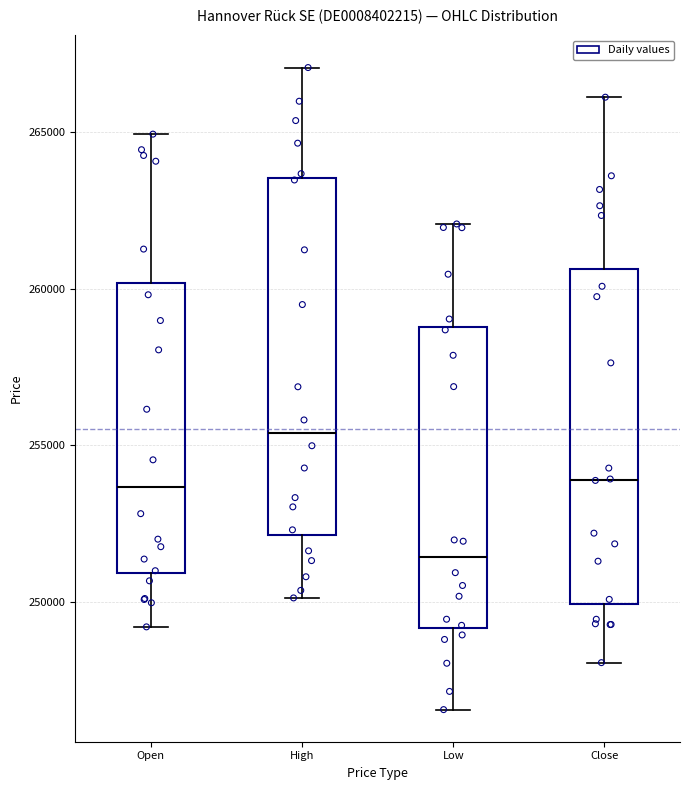

Reading left to right, read every box against the y-axis: the position of its median line, the range the box covers, and the ends of its whiskers. The values are not printed on the chart, so give them approximately, as read against the axis.

Open: median 253500, box 251000 to 260000, whiskers 249000 to 265000
High: median 255500, box 252000 to 263500, whiskers 250000 to 267000
Low: median 251500, box 249000 to 259000, whiskers 246500 to 262000
Close: median 254000, box 250000 to 260500, whiskers 248000 to 266000